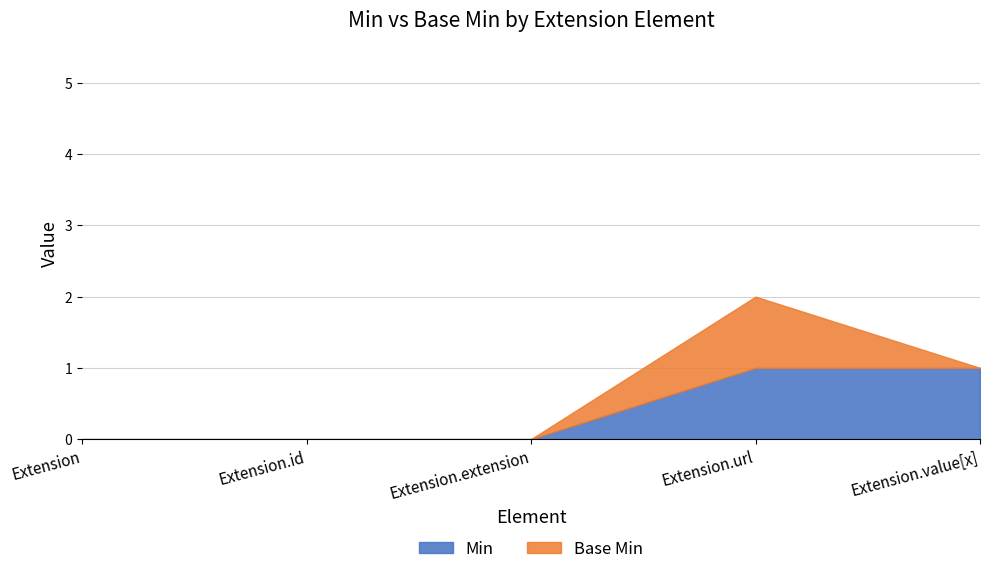

Is it true that Min equals -1 at Extension.extension?

False